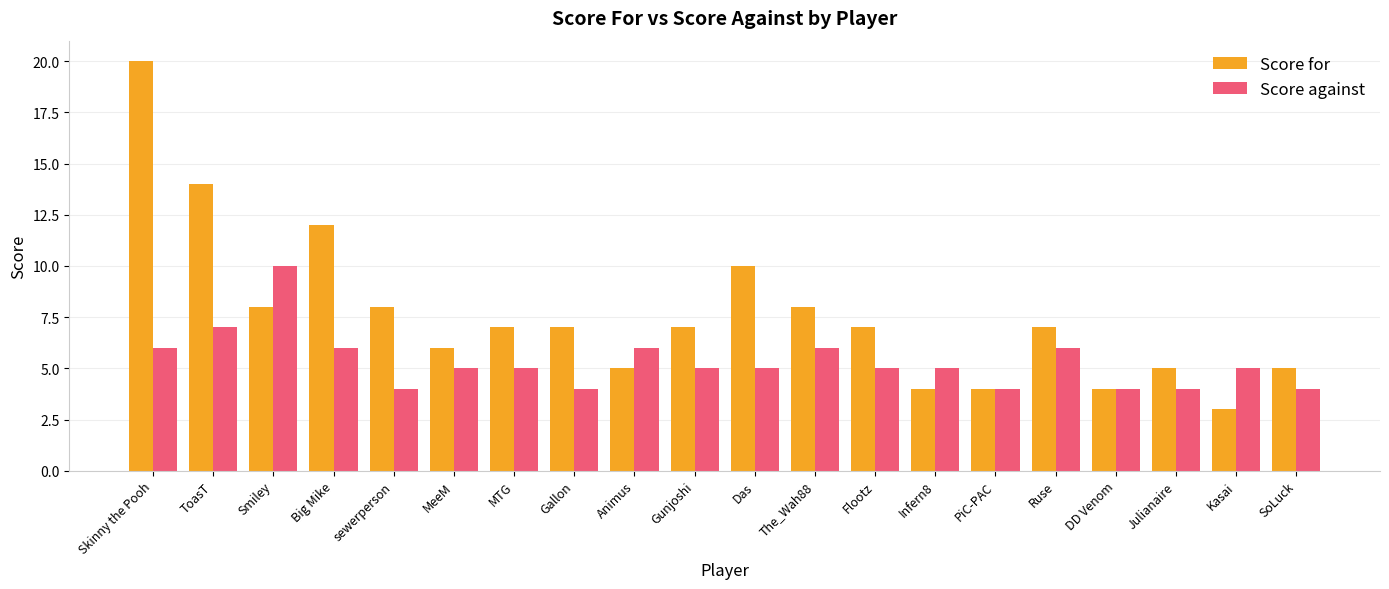

Which label corresponds to the smallest value in the chart?

Kasai